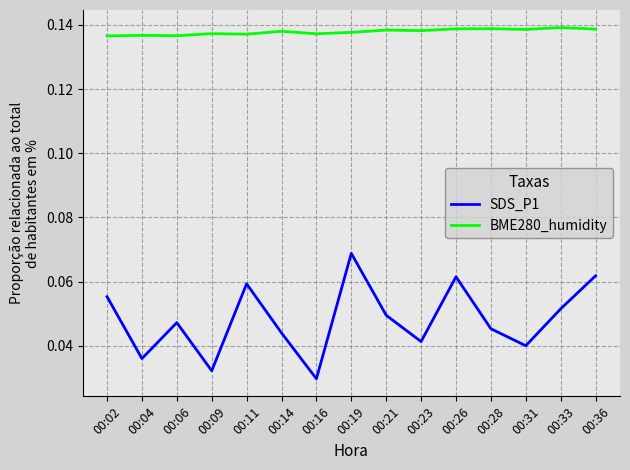

Which series changed the most between 00:02 and 00:19?

SDS_P1